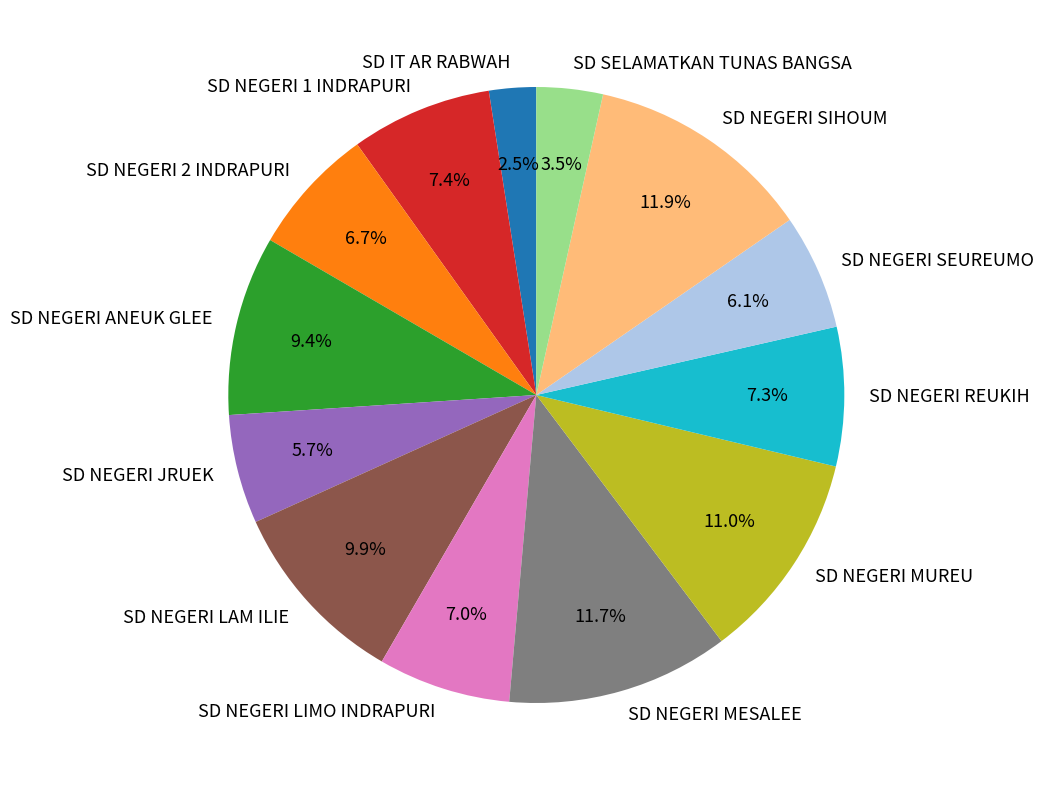

Is there a majority slice in this chart?

No